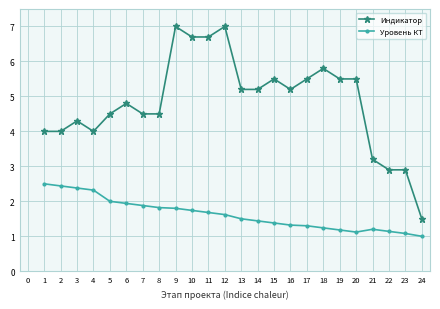

Reading left to right, what are all the values shown in this chart?

Индикатор: 4.0	4.0	4.3	4.0	4.5	4.8	4.5	4.5	7.0	6.7	6.7	7.0	5.2	5.2	5.5	5.2	5.5	5.8	5.5	5.5	3.2	2.9	2.9	1.5
Уровень КТ: 2.5	2.4	2.4	2.3	2.0	1.9	1.9	1.8	1.8	1.7	1.7	1.6	1.5	1.4	1.4	1.3	1.3	1.2	1.2	1.1	1.2	1.1	1.1	1.0